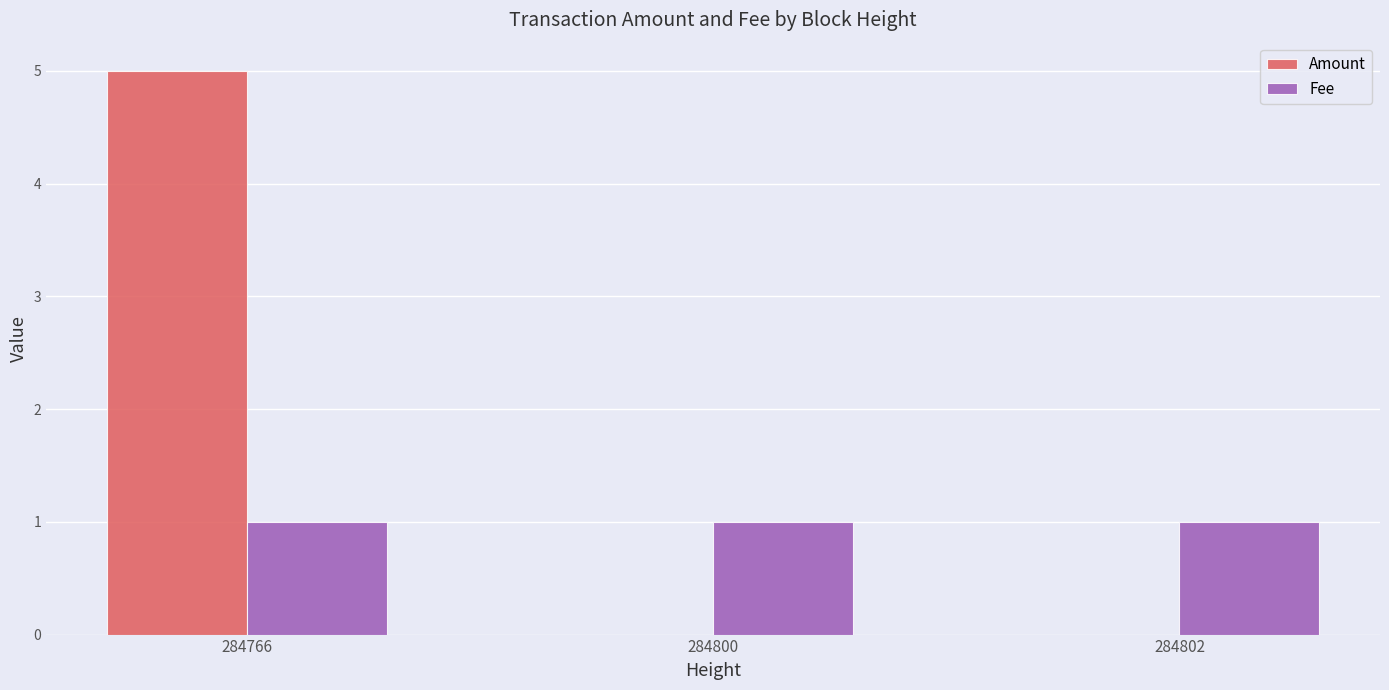

The Amount series shows 2 at 284800. True or false?

False